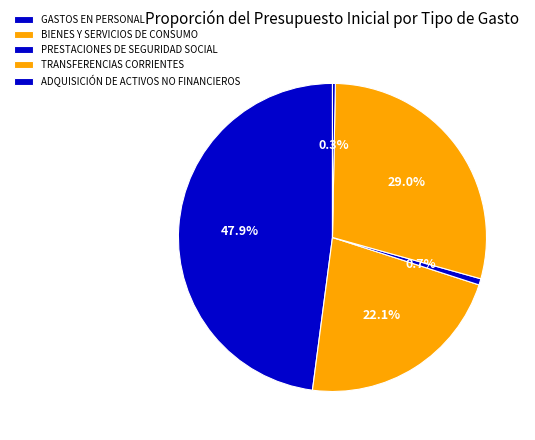

Combined, what portion of the pie is GASTOS EN PERSONAL and ADQUISICIÓN DE ACTIVOS NO FINANCIEROS?

48.2%